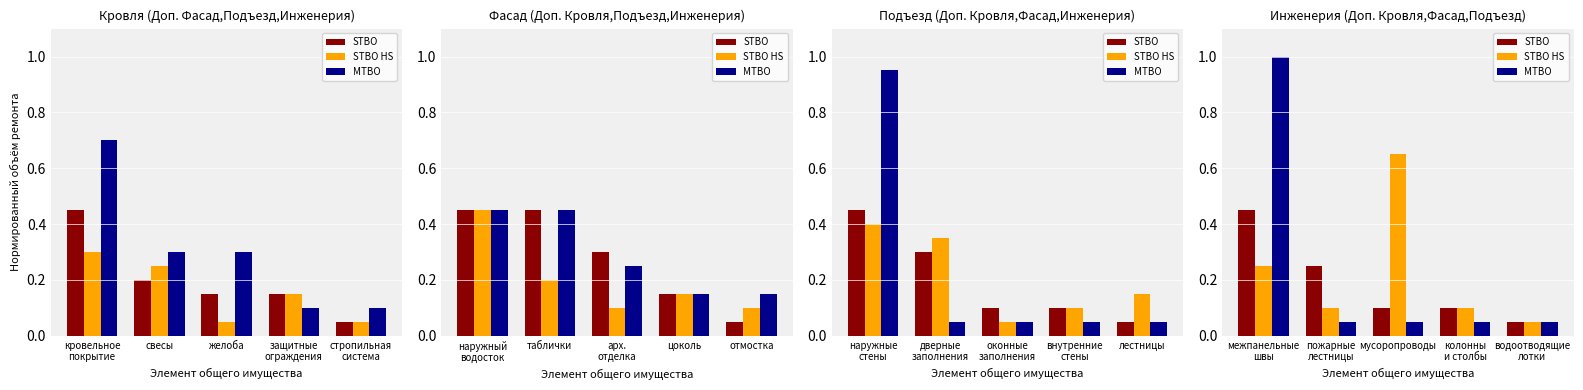

At how many categories does at least one series exceed 0?

5